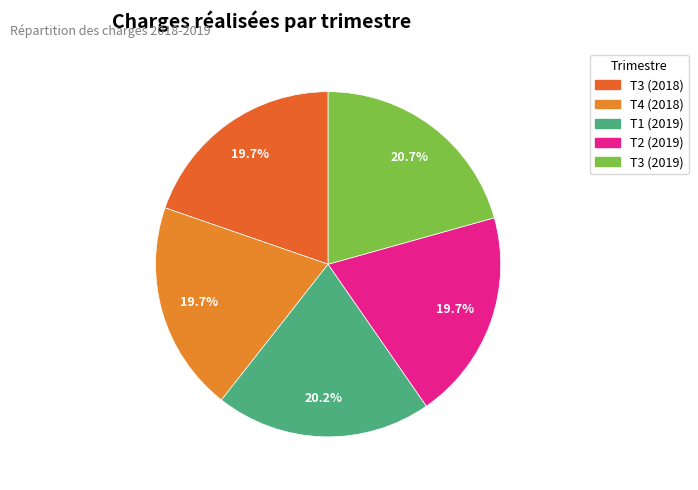

Which has a higher value, T3 (2018) or T1 (2019)?

T1 (2019)